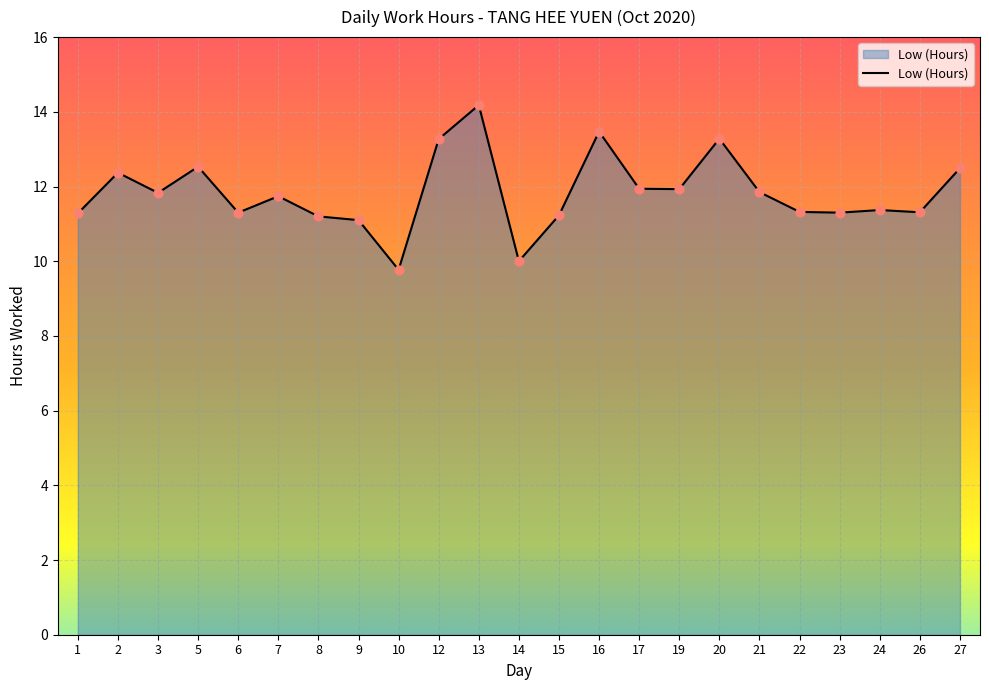

Approximately how many times larger is the value at 23 compared to 21?

1.0